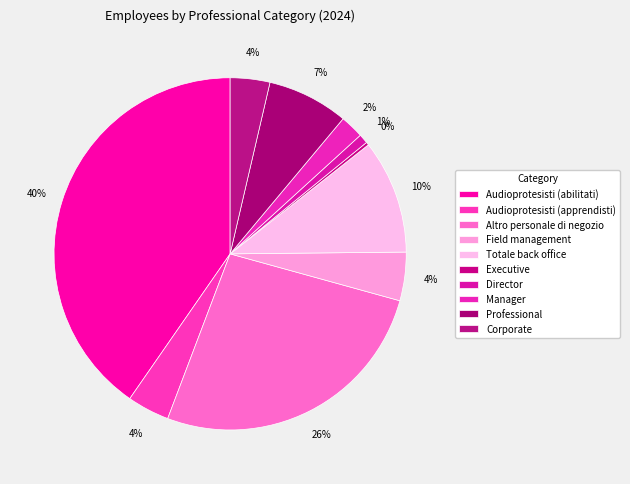

What percentage do Executive and Manager together represent?

2.4%